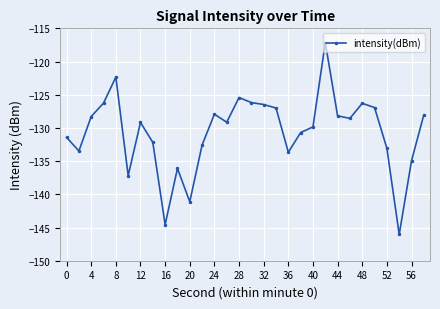

What is the maximum value shown in the chart?

-117.2